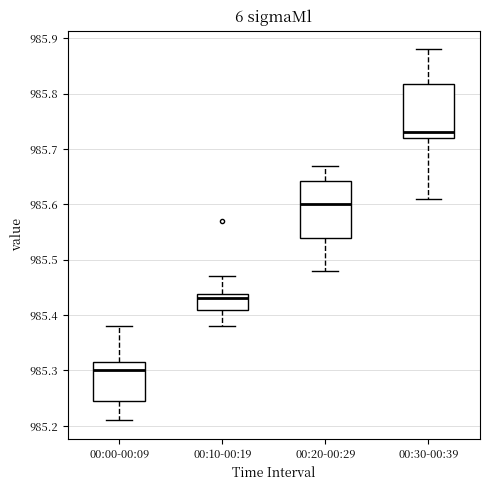

Reading left to right, read every box against the y-axis: the position of its median line, the range the box covers, and the ends of its whiskers. The values are not printed on the chart, so give them approximately, as read against the axis.

00:00-00:09: median 985.30, box 985.25 to 985.32, whiskers 985.21 to 985.38
00:10-00:19: median 985.43, box 985.41 to 985.44, whiskers 985.38 to 985.47
00:20-00:29: median 985.60, box 985.54 to 985.64, whiskers 985.48 to 985.67
00:30-00:39: median 985.73, box 985.72 to 985.82, whiskers 985.61 to 985.88